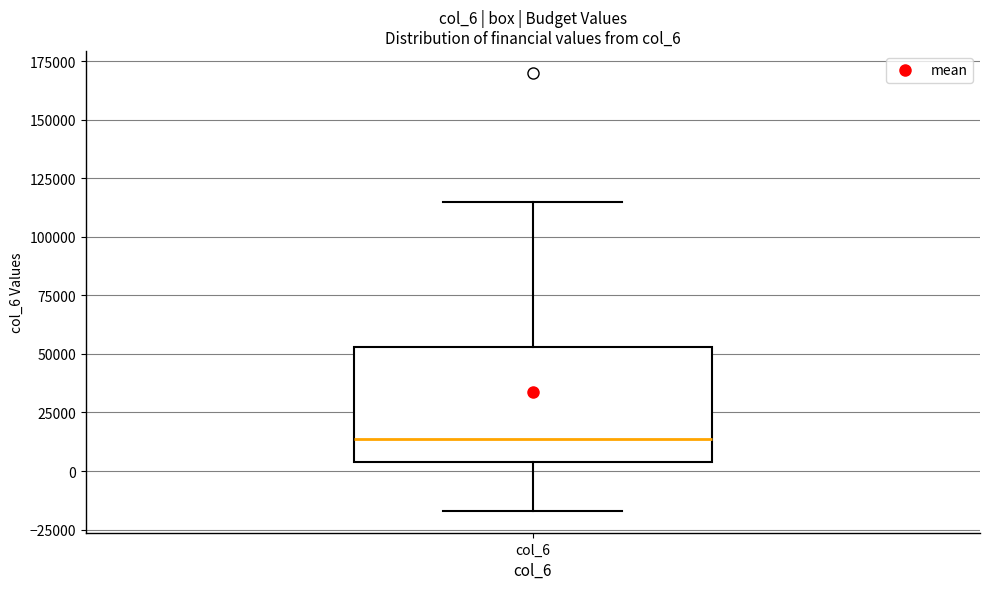

Where does the upper whisker of the box for col_6 end on the y-axis? The values are not printed on the chart, so give them approximately, as read against the axis.

115000